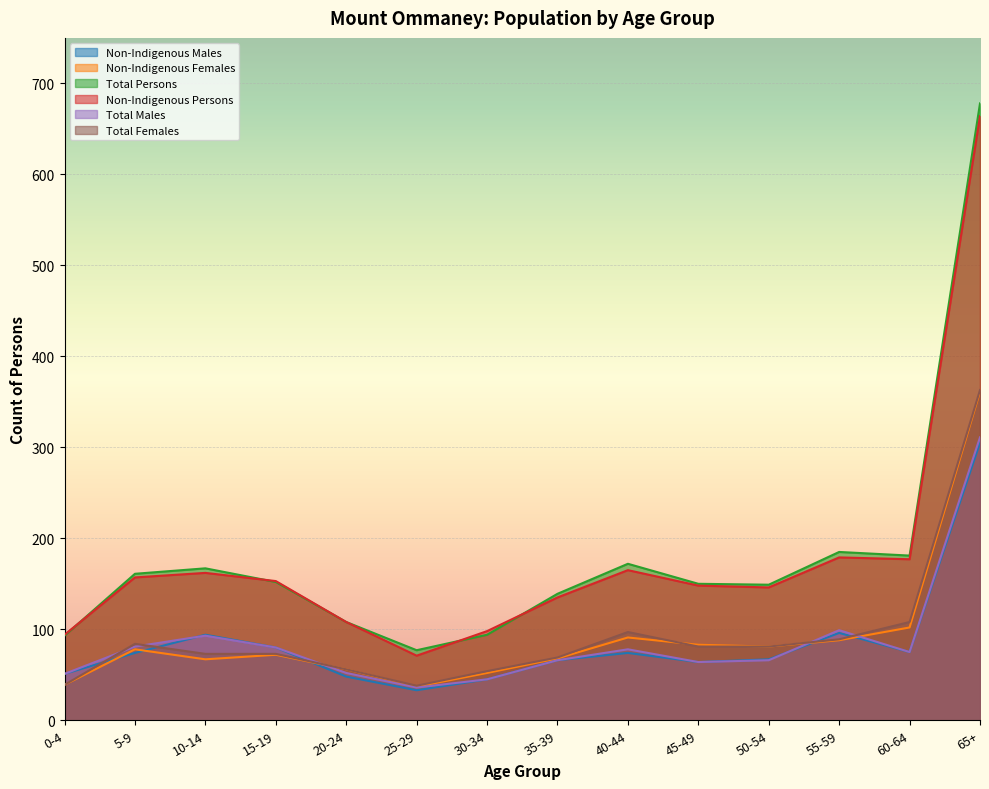

What is the approximate value of Non-Indigenous Males at 55-59?

96